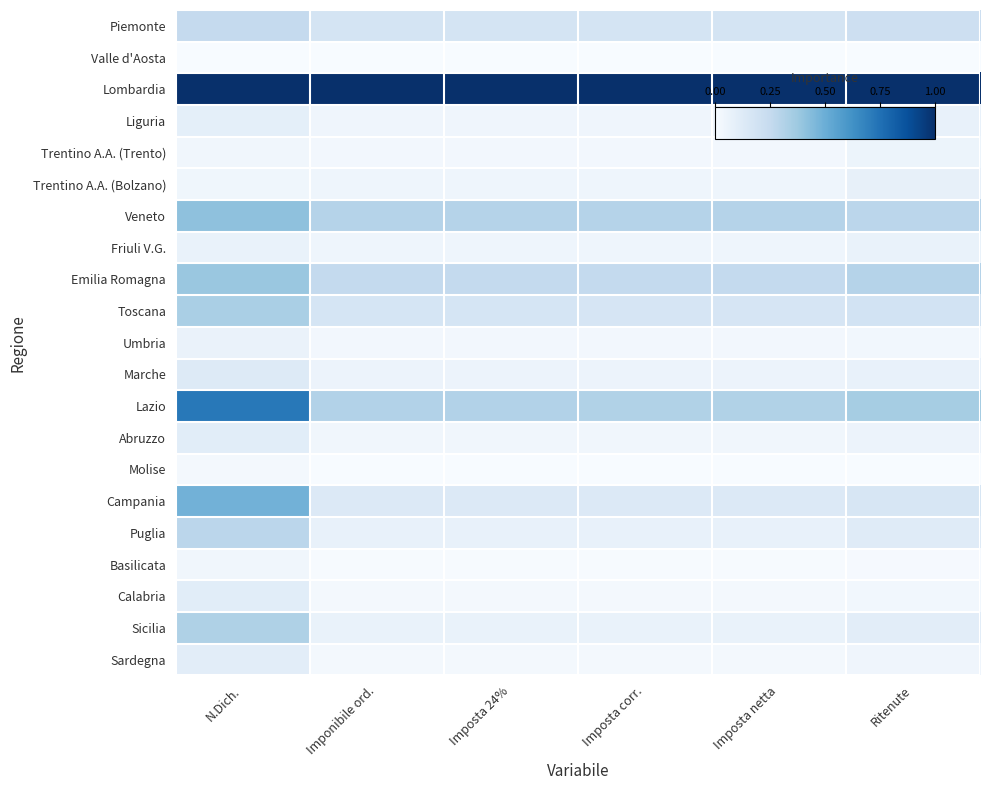

Which series has the widest spread of values?

Lazio